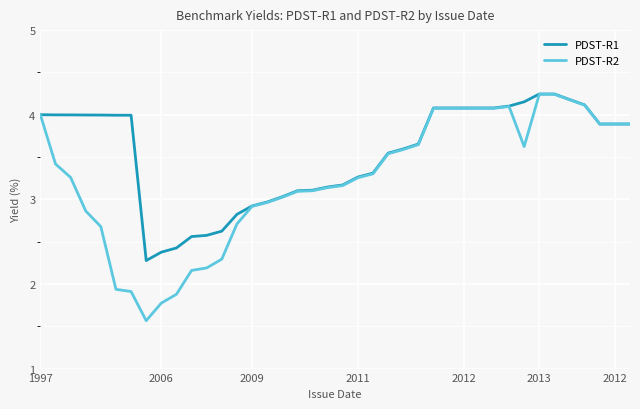

Which series has the largest total across all categories?

PDST-R1